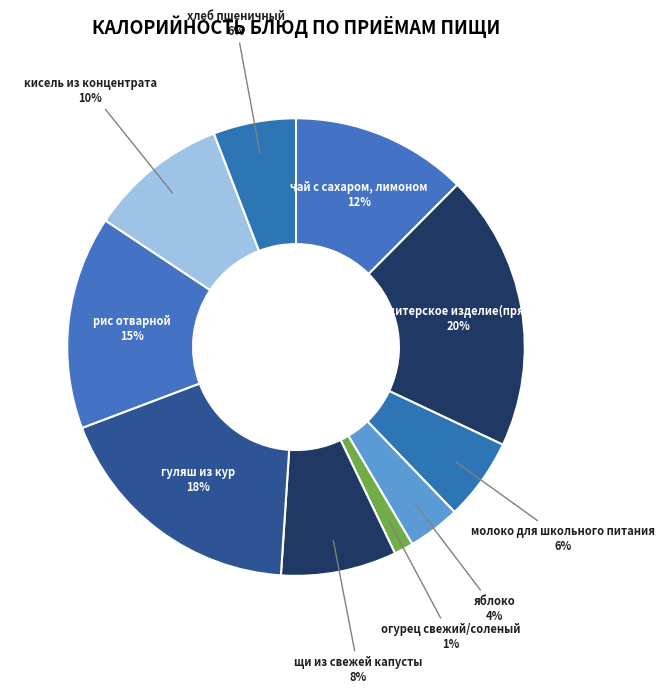

Which slice is the largest?

кондитерское изделие(пряник)